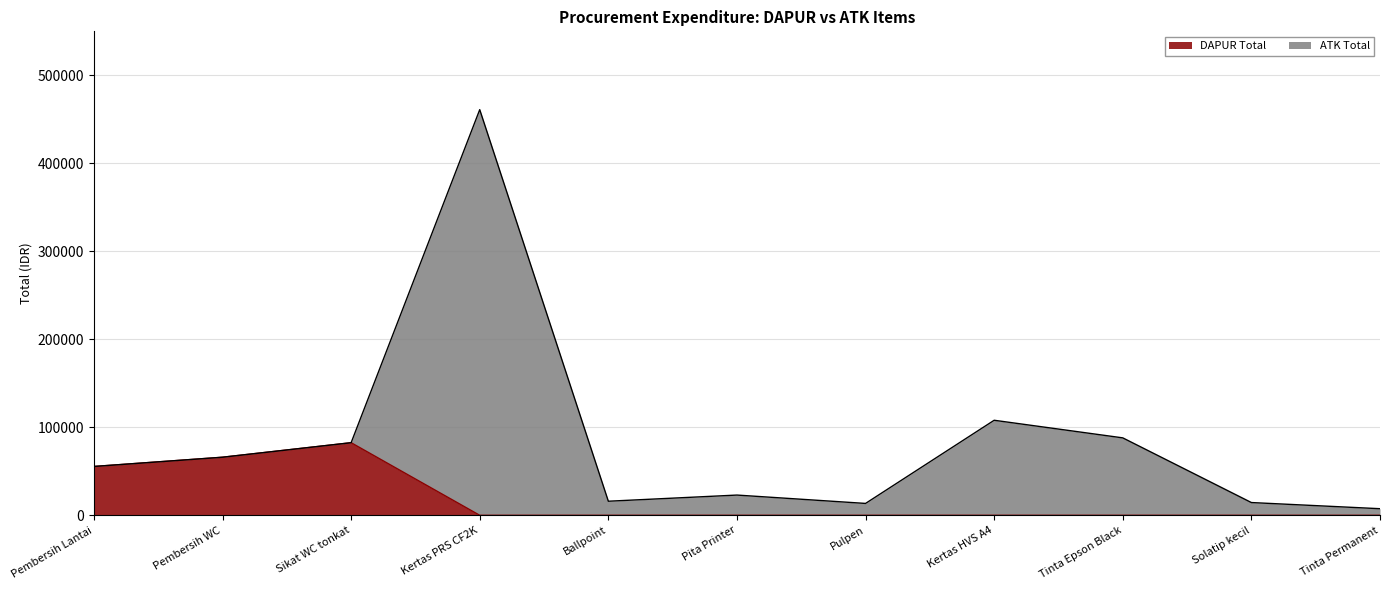

The value at Tinta Permanent is -26638. True or false?

False